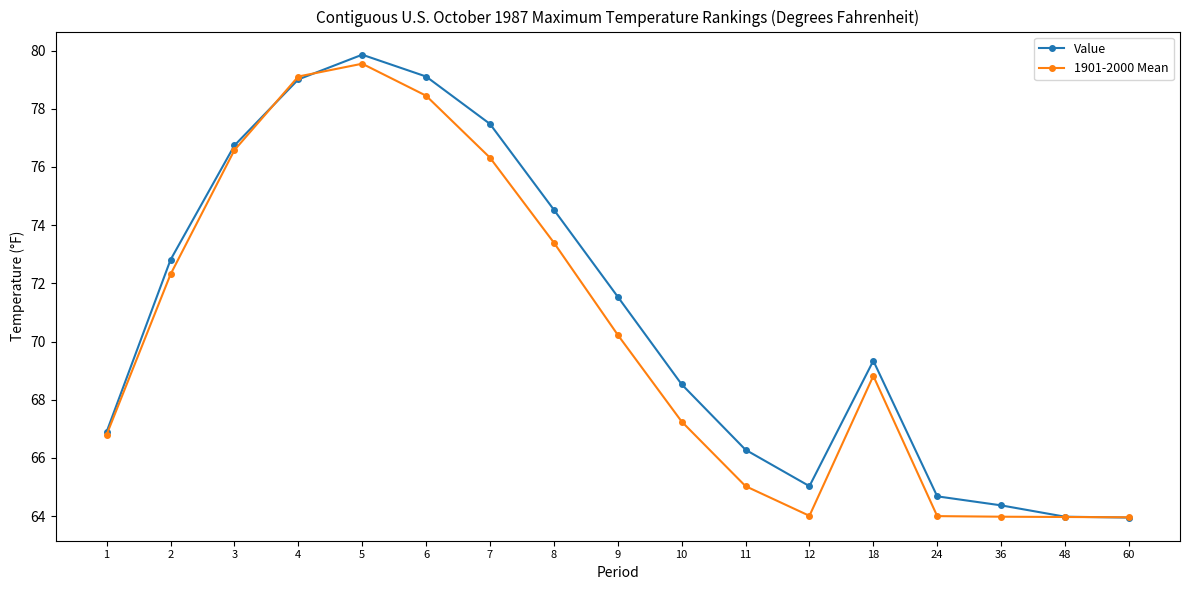

Which series has the largest total across all categories?

Value